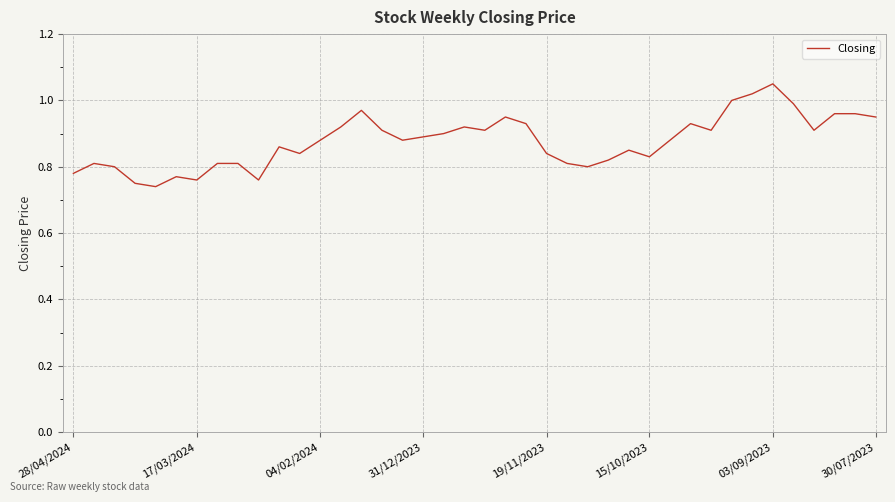

How many points are lower than both their immediate neighbors (excluding endpoints)?

10